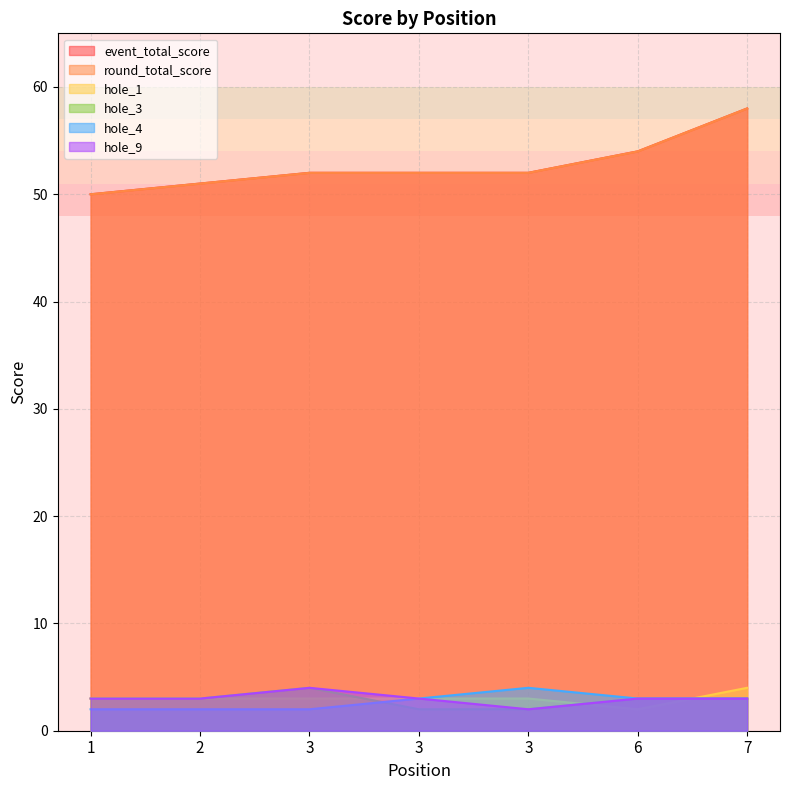

What is the value of the hole_4 point at the 6th from the left?

3